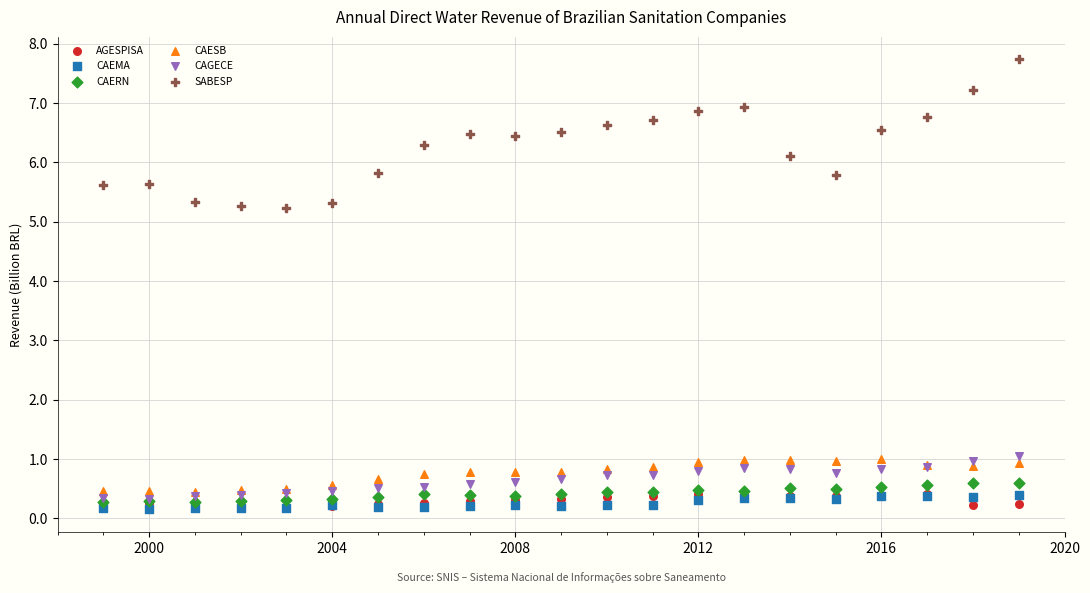

Which series has the widest spread of Y values?

SABESP